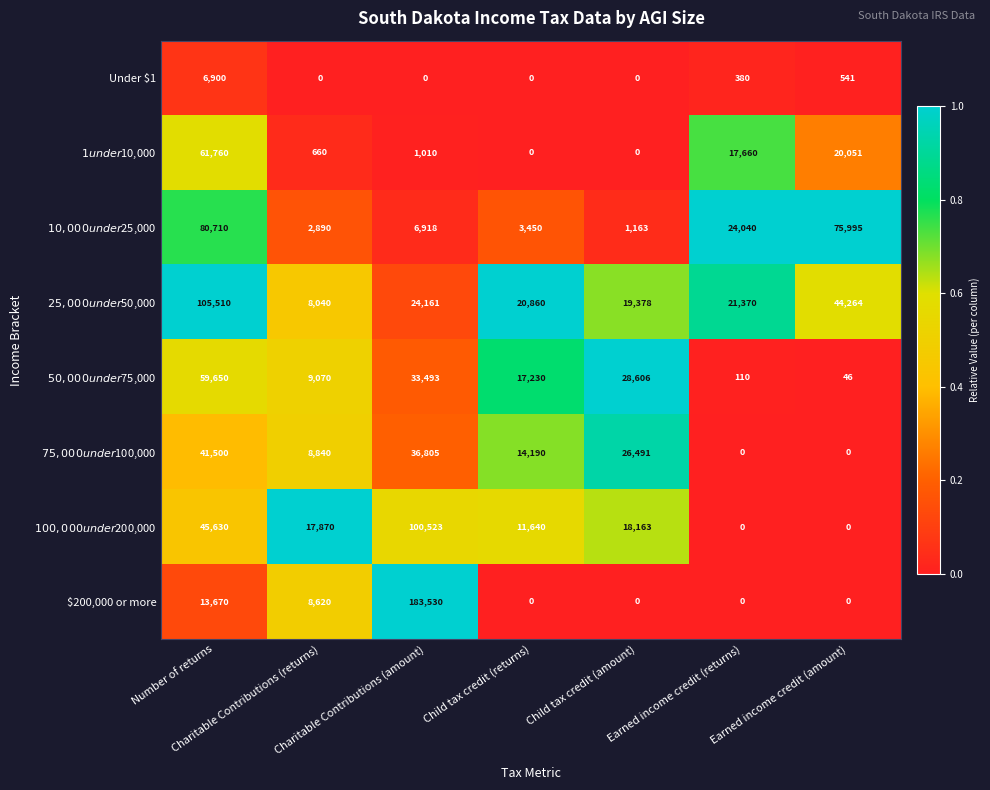

What is the maximum value for $200,000 or more?

183530